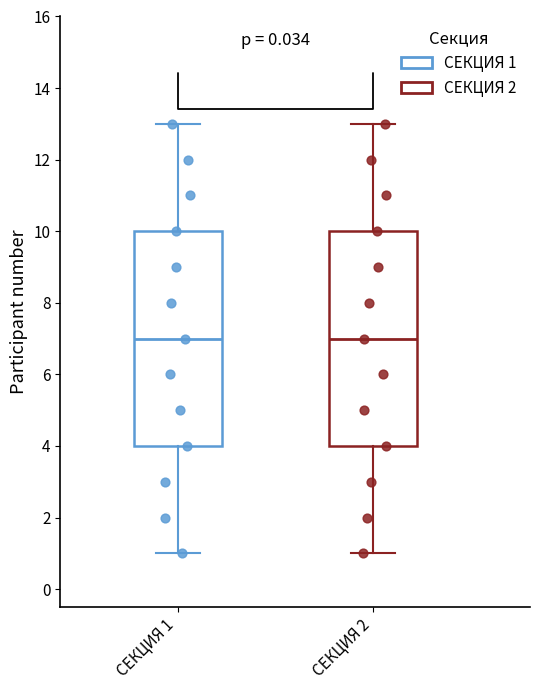

Reading left to right, read every box against the y-axis: the position of its median line, the range the box covers, and the ends of its whiskers. The values are not printed on the chart, so give them approximately, as read against the axis.

СЕКЦИЯ 1: median 7, box 4 to 10, whiskers 1 to 13
СЕКЦИЯ 2: median 7, box 4 to 10, whiskers 1 to 13